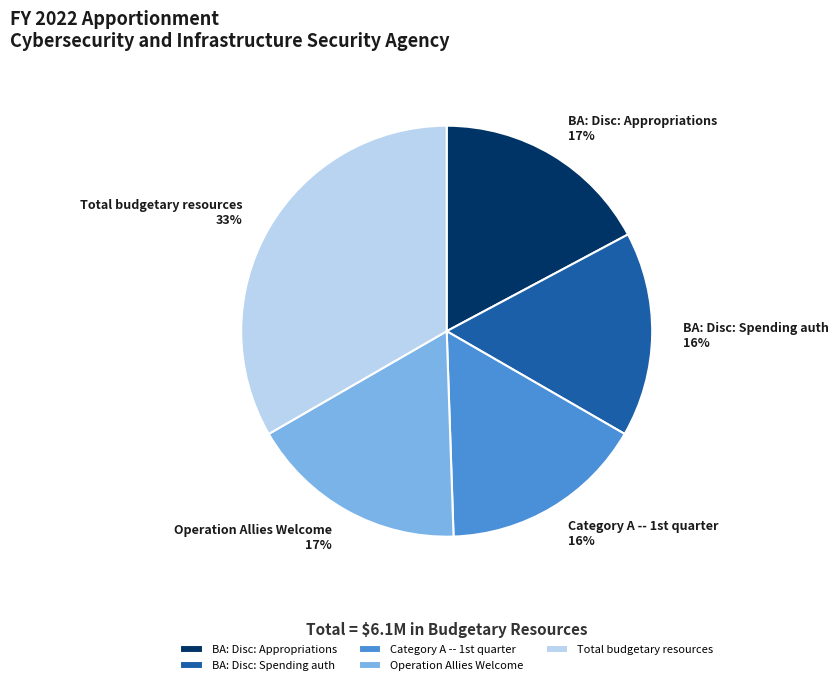

The BA: Disc: Appropriations slice represents 17% of the pie. True or false?

True